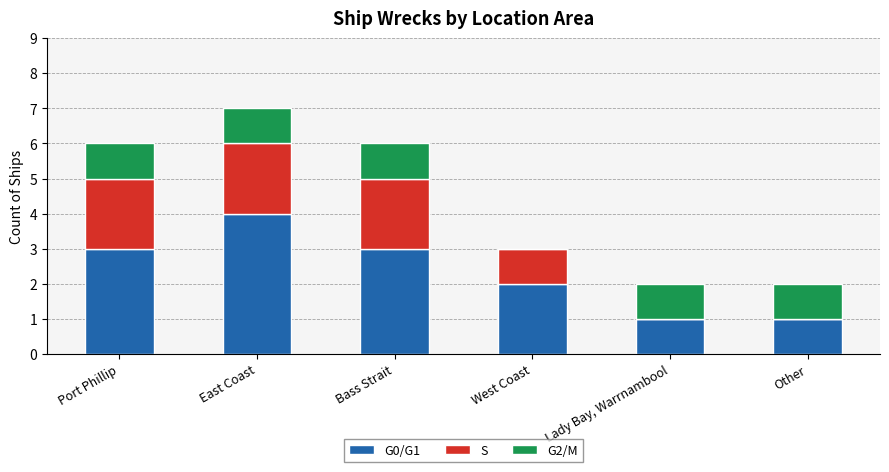

At which category is the sum across all series the highest?

East Coast